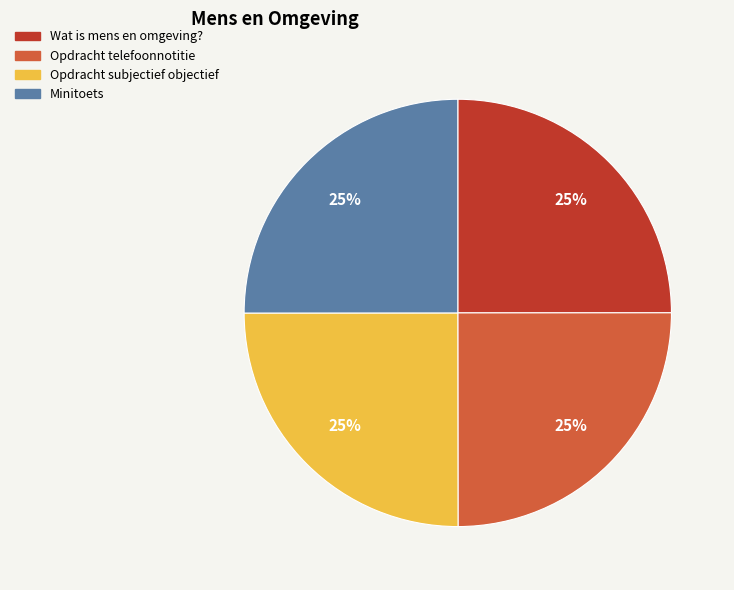

True or false: Wat is mens en omgeving? accounts for 34% of the total.

False